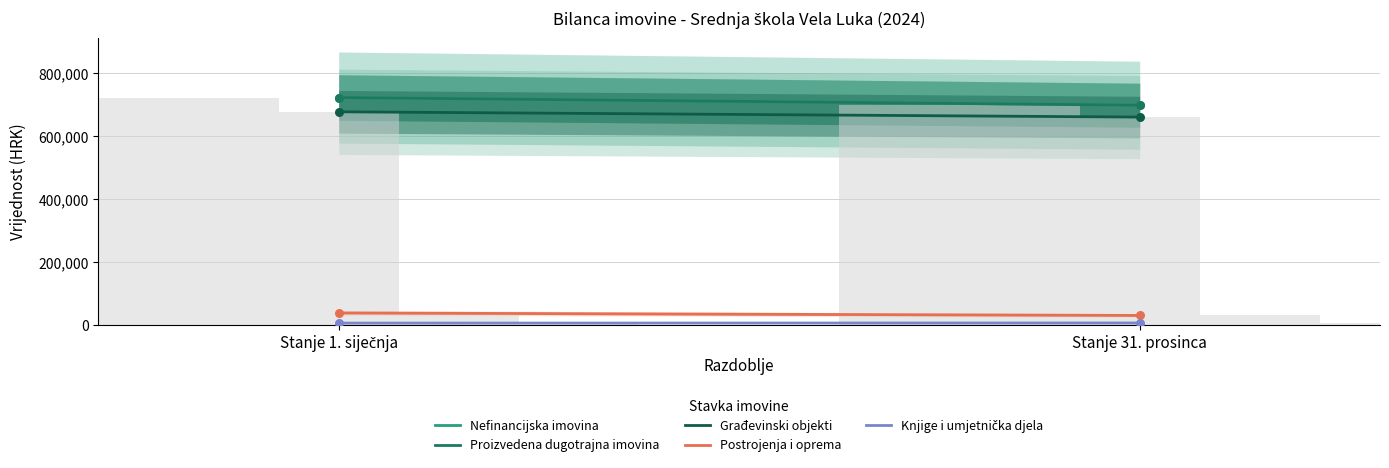

What is the total value across all series at Stanje 31. prosinca?

2092753.1